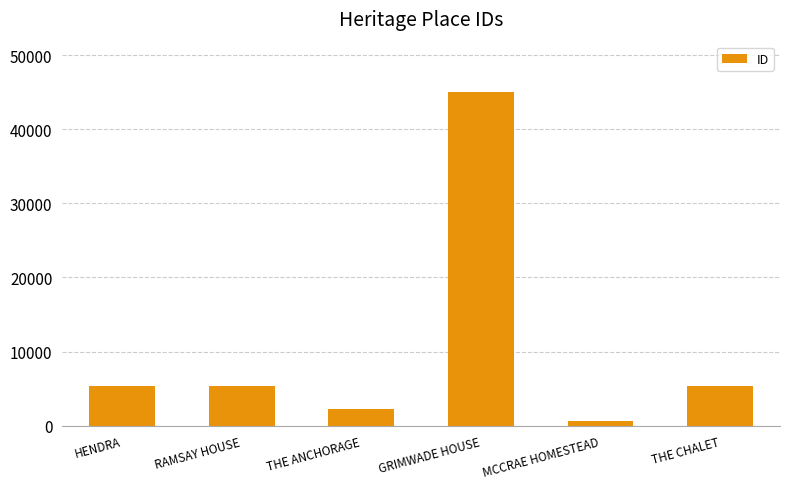

What is the value of the 2nd bar from the left?

5345